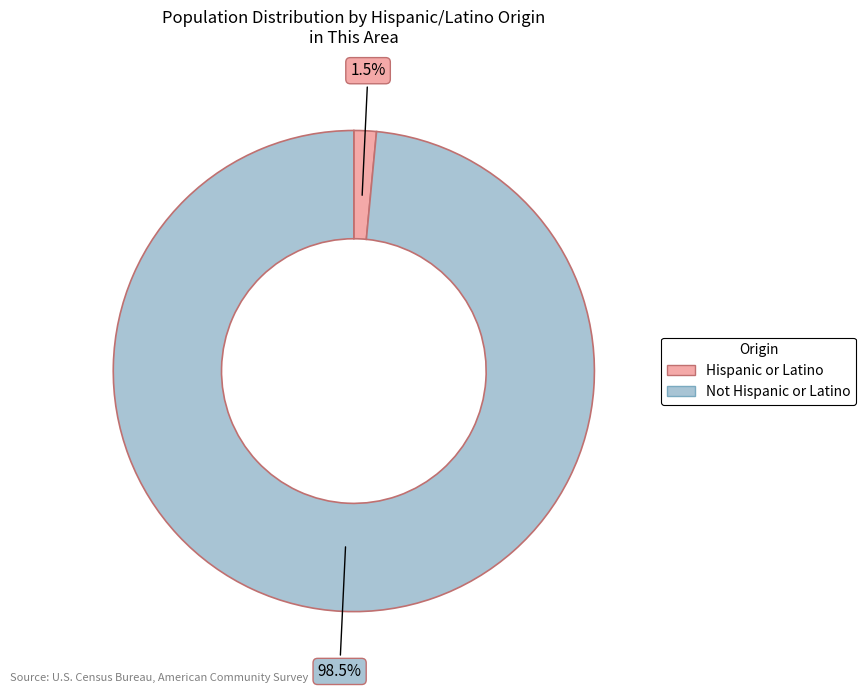

What is the smallest slice in the pie chart?

Hispanic or Latino